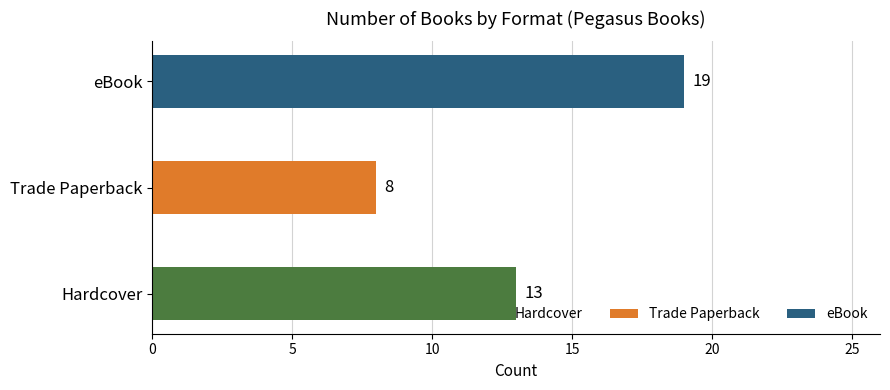

What is the value of the 1st bar from the left?

13